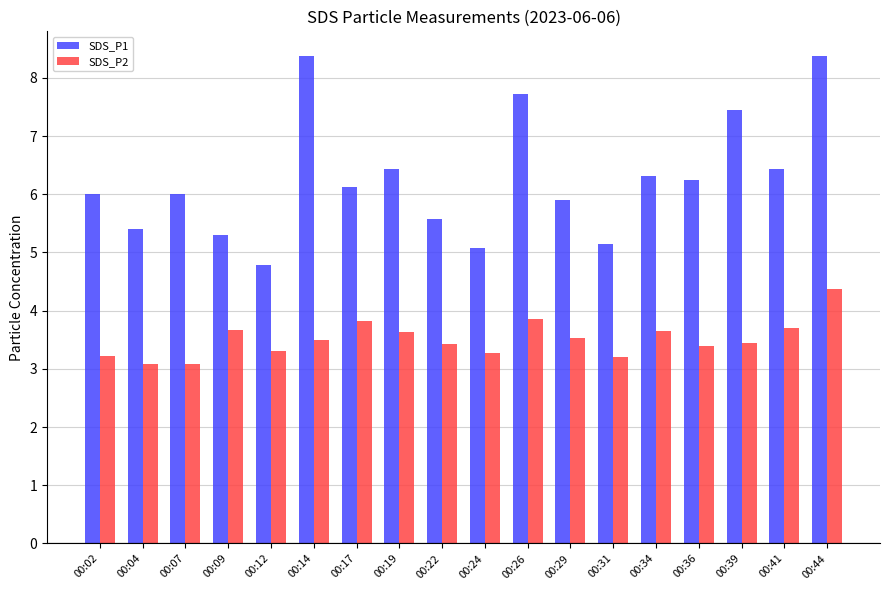

Rank the series by their maximum value, from highest to lowest.

SDS_P1, SDS_P2